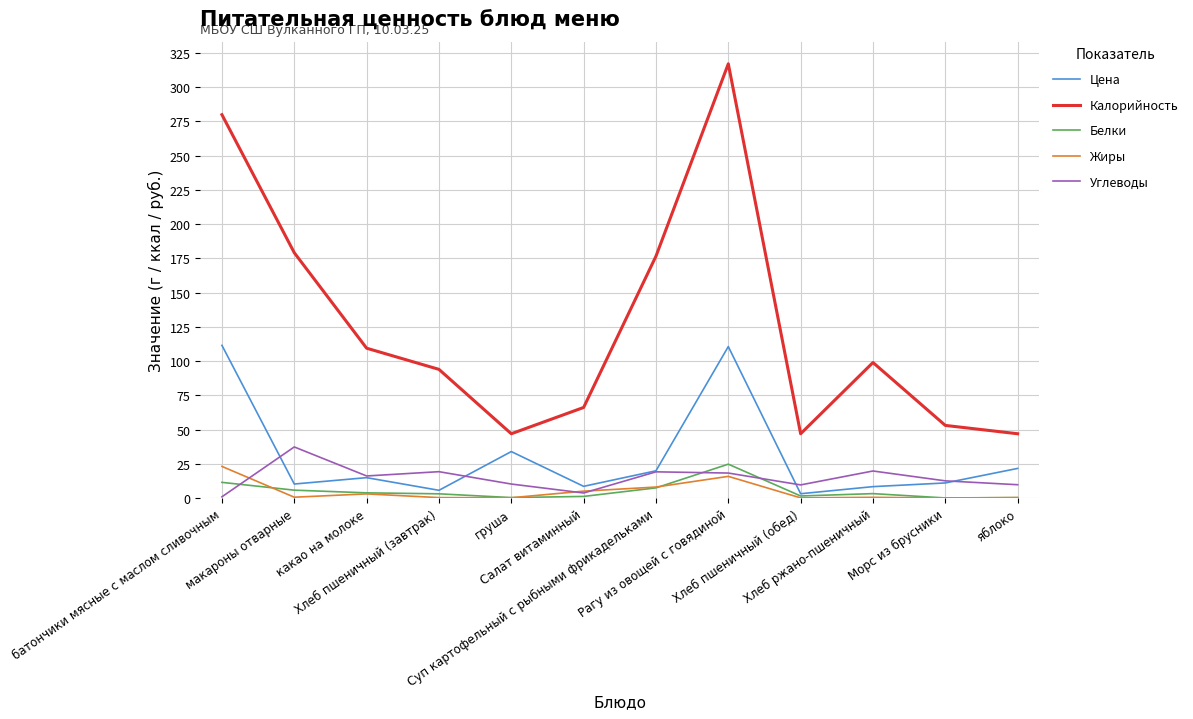

What is the smallest value displayed?

0.1